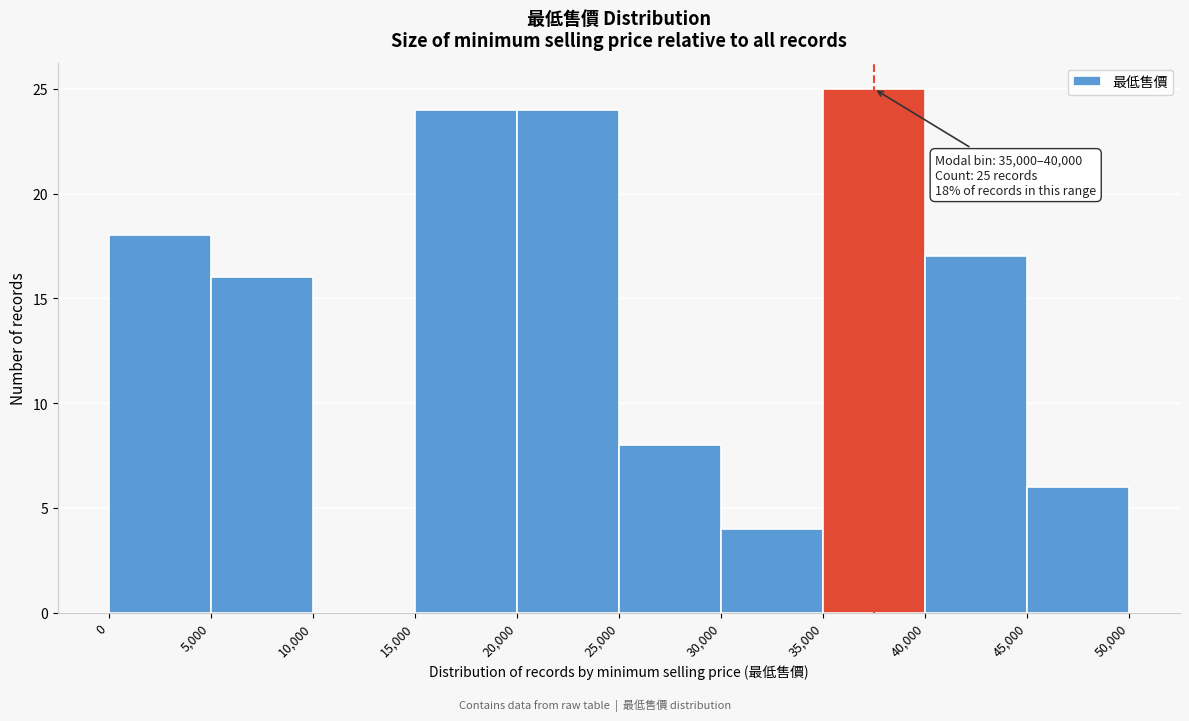

Over which range of the x-axis is the bar tallest?

35,000 to 40,000